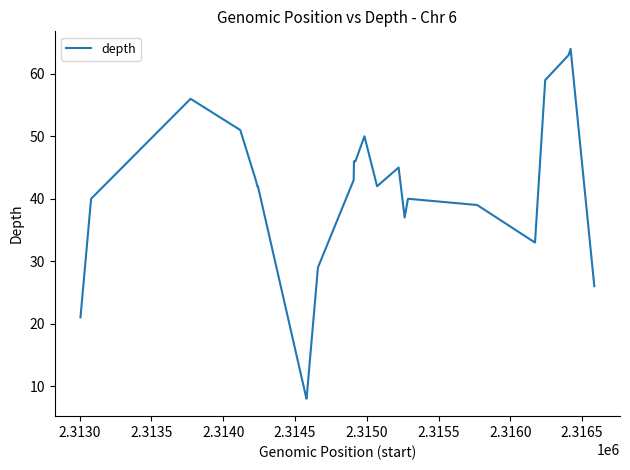

What is the difference between the second highest and second lowest values?

55